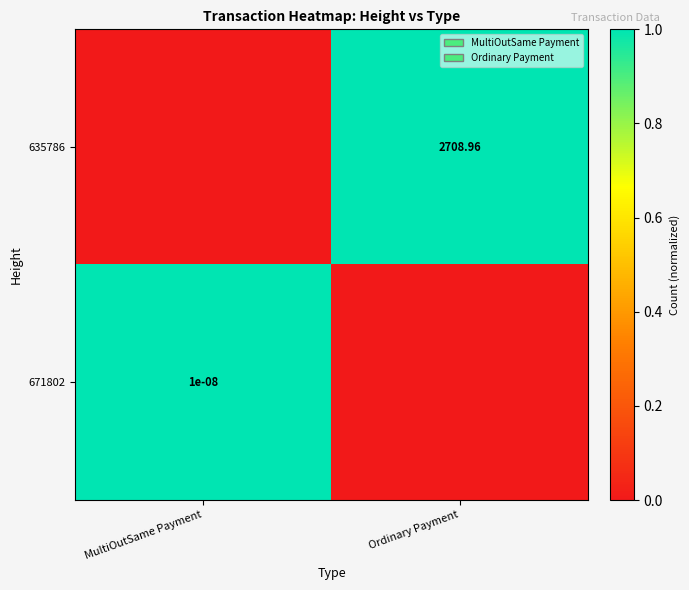

Which series has the largest total across all categories?

635786